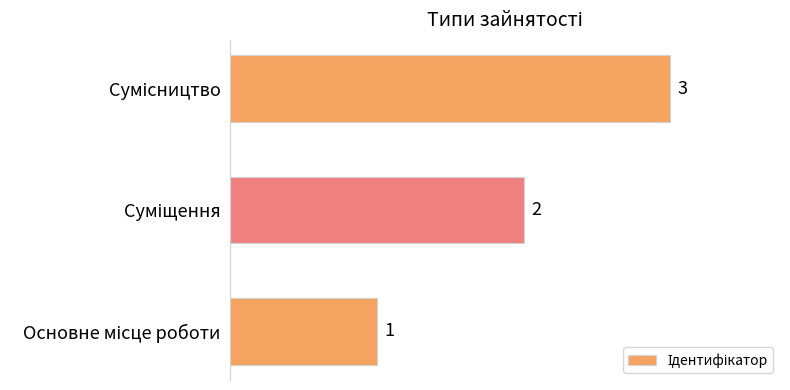

What is the minimum value shown in the chart?

1